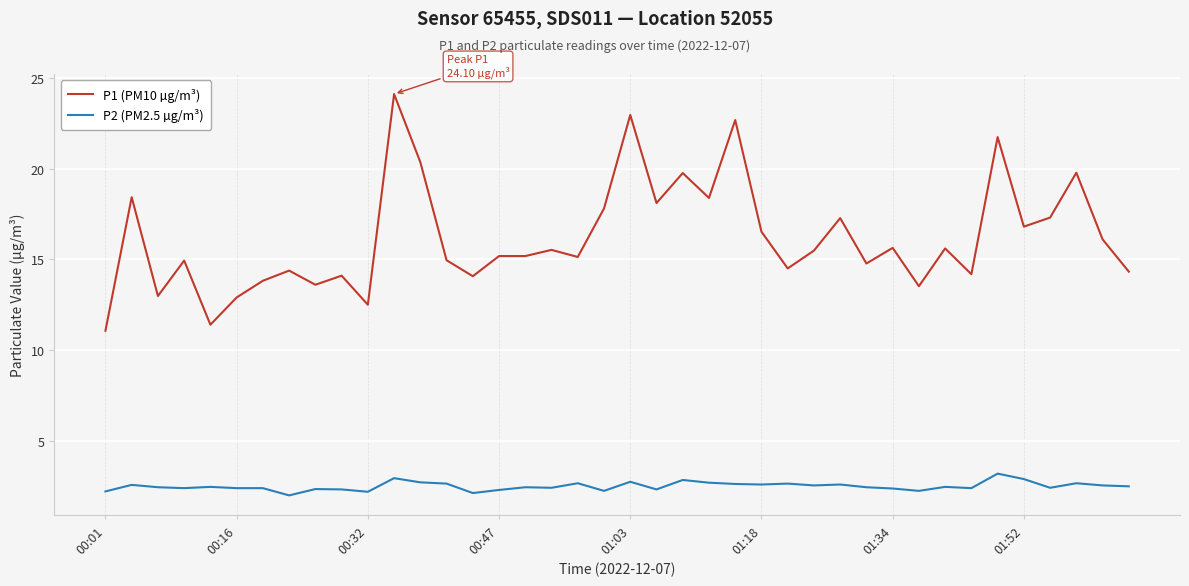

List the series in order of their overall mean, lowest first.

P2 (PM2.5 µg/m³), P1 (PM10 µg/m³)